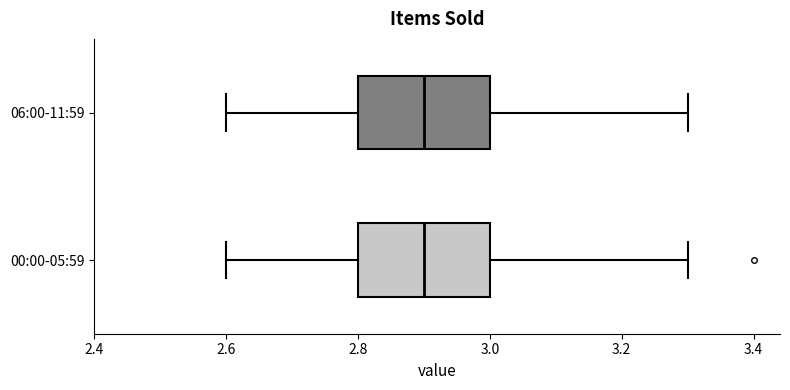

Reading bottom to top, transcribe this box plot: for each box, give where its median line is, the range the box spans, and where its two whiskers end, as read against the x-axis. The values are not printed on the chart, so give them approximately, as read against the axis.

00:00-05:59: median 2.9, box 2.8 to 3.0, whiskers 2.6 to 3.3
06:00-11:59: median 2.9, box 2.8 to 3.0, whiskers 2.6 to 3.3